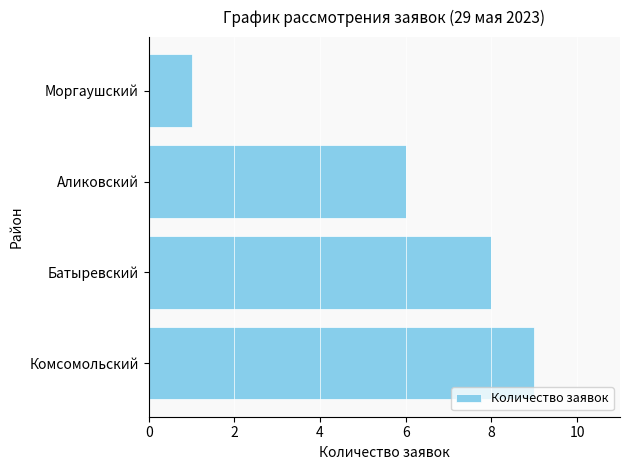

The chart shows a value of 1 at Моргаушский. True or false?

True